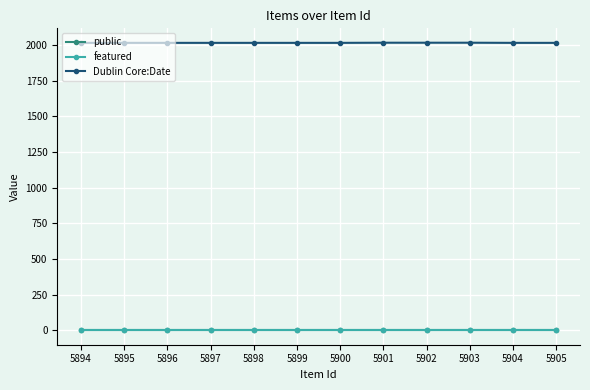

What is the minimum value for Dublin Core:Date?

2016